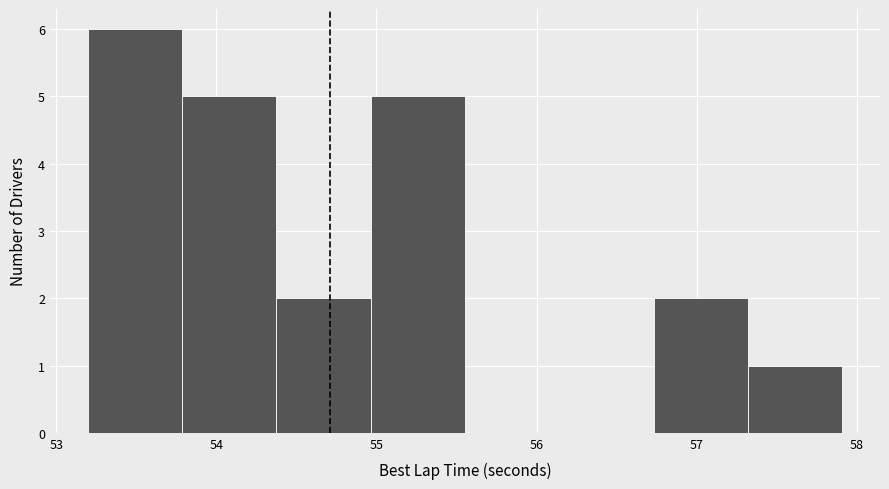

Reading left to right, list every bar in this chart as the range it spans on the x-axis followed by its height. Neither the bar edges nor the heights are printed on the chart, so give them approximately, as read against the axes.

53.2 to 53.8: 6
53.8 to 54.4: 5
54.4 to 55.0: 2
55.0 to 55.6: 5
55.6 to 56.1: 0
56.1 to 56.7: 0
56.7 to 57.3: 2
57.3 to 57.9: 1